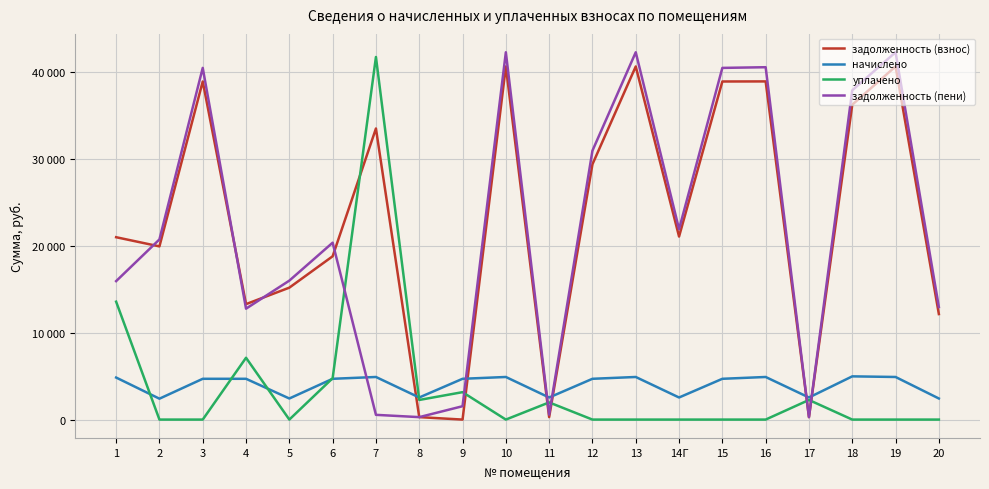

Is this an area chart (filled region under the line)?

No